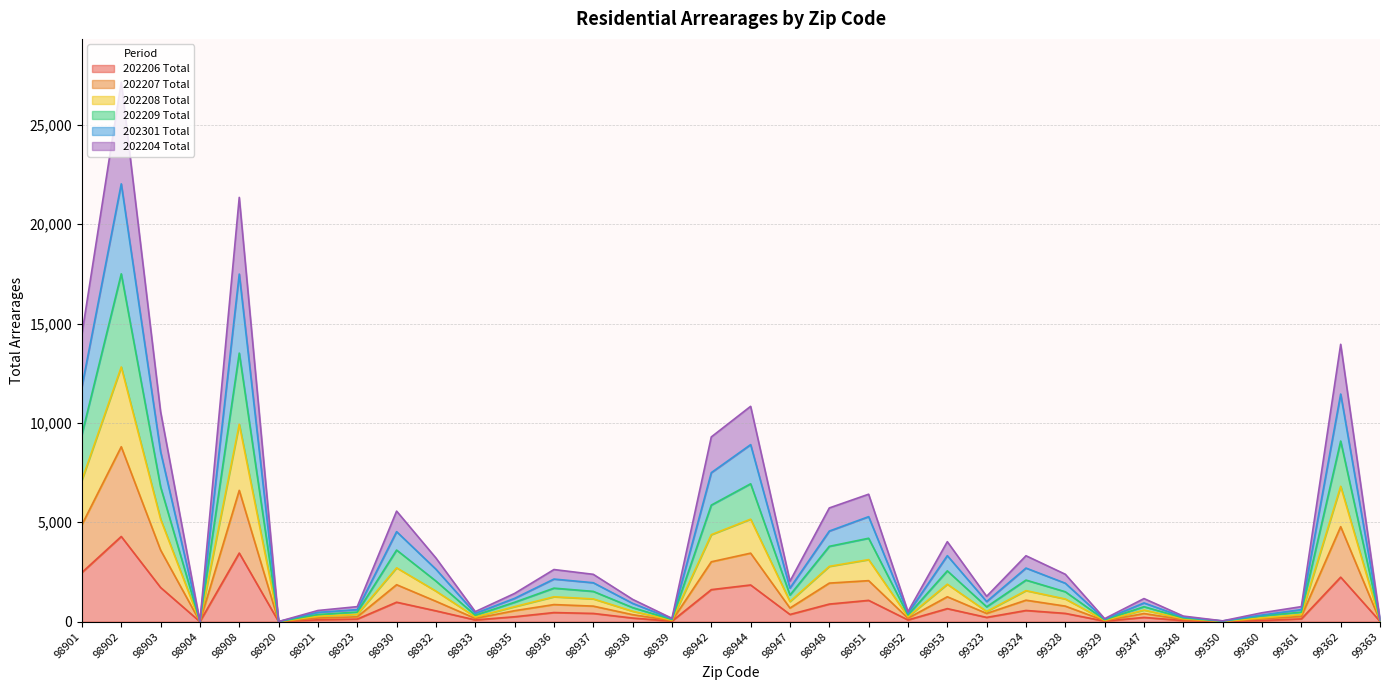

How many lines are shown in the chart?

6